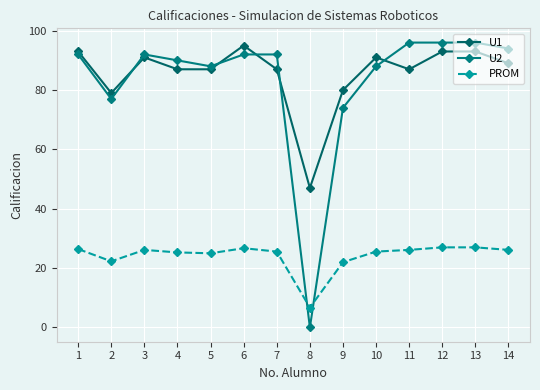

The value of PROM at 11 is 26.1. True or false?

True